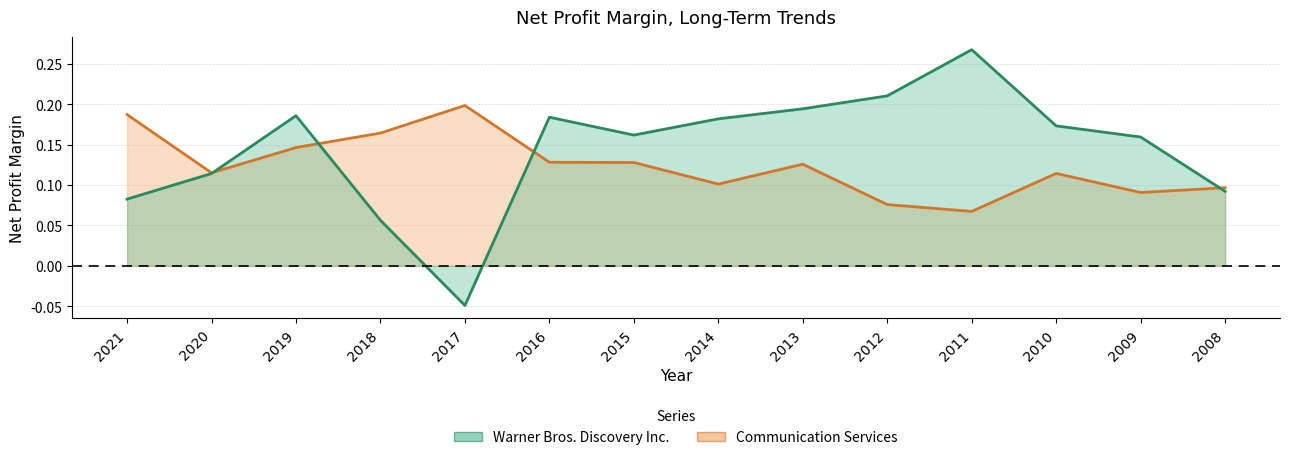

How many times do Warner Bros. Discovery Inc. and Communication Services cross each other?

4